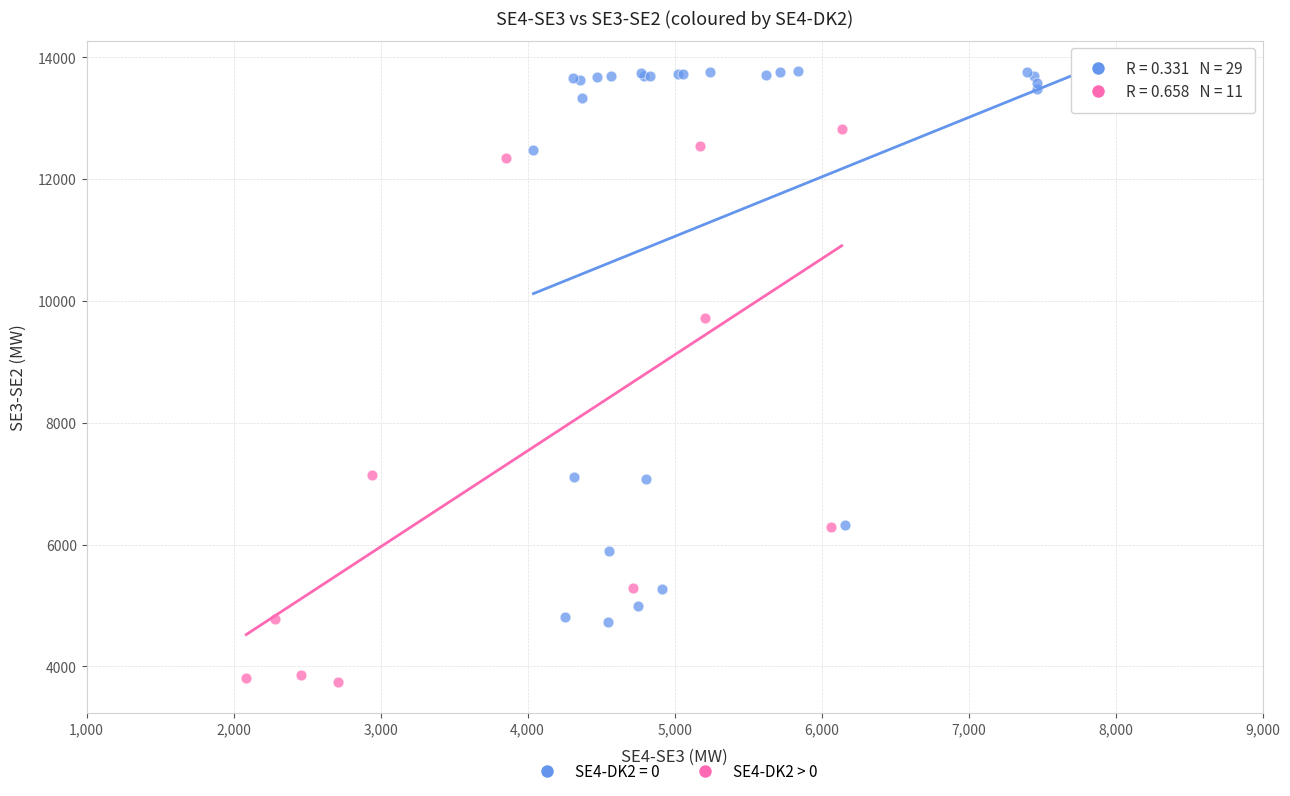

Which series contains the lowest Y value?

SE4-DK2 > 0